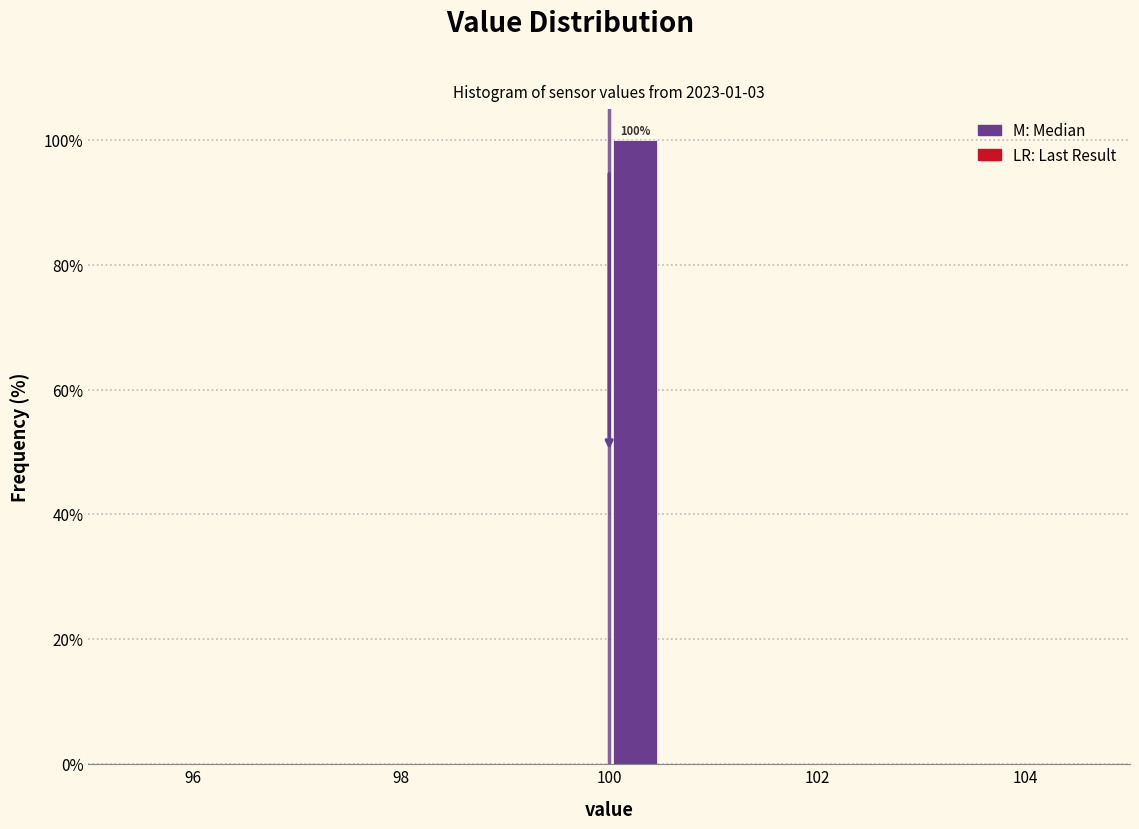

Read against the x-axis, roughly where is the centre of the tallest bar?

100.2